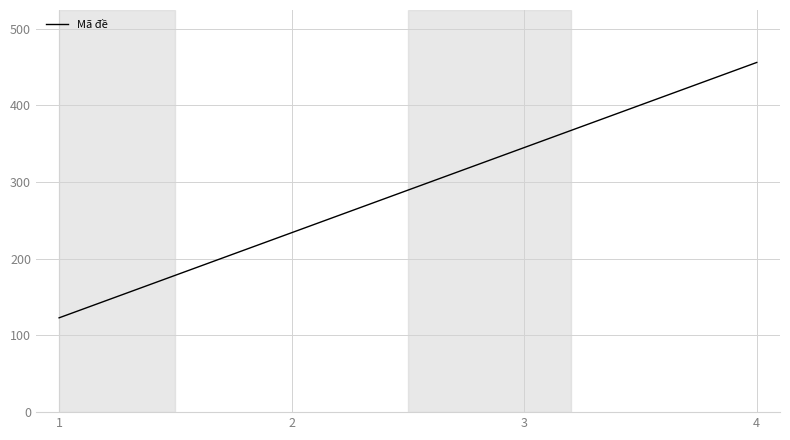

Reading left to right, transcribe all the data shown in this chart.

123	234	345	456